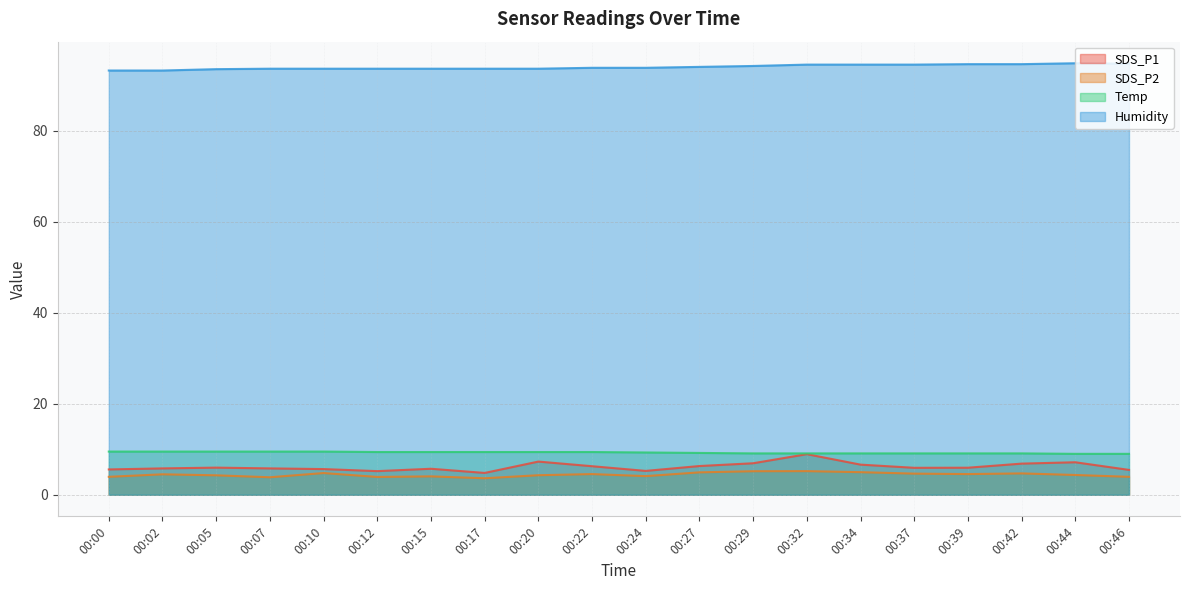

True or false: SDS_P2 and Humidity intersect in this chart.

False